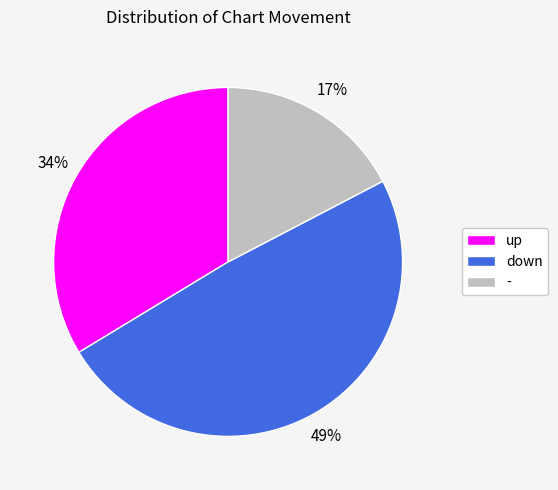

Which has a higher value, - or down?

down